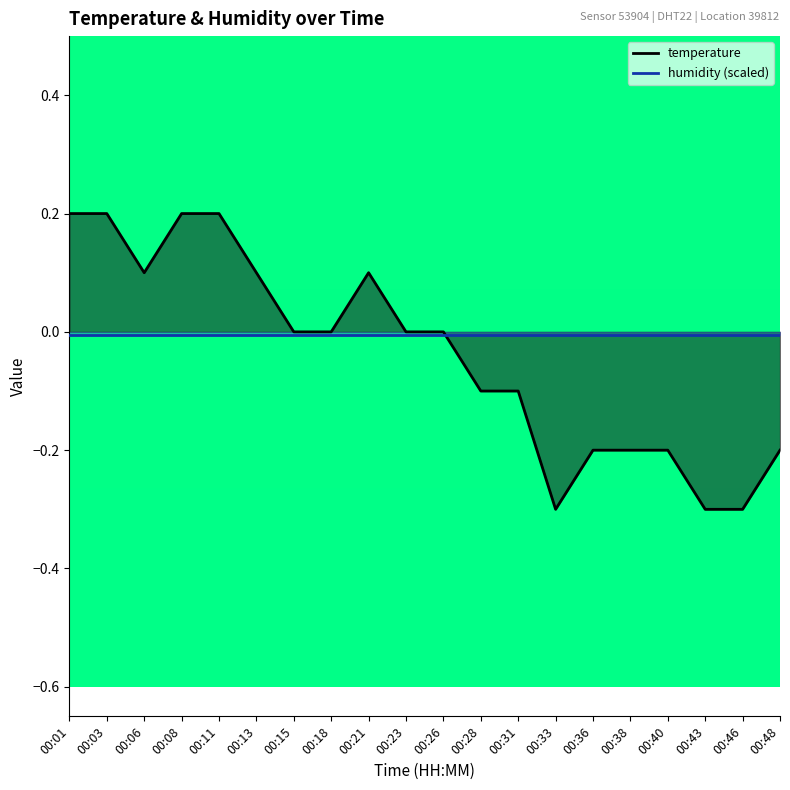

Where is the first local maximum?

00:21